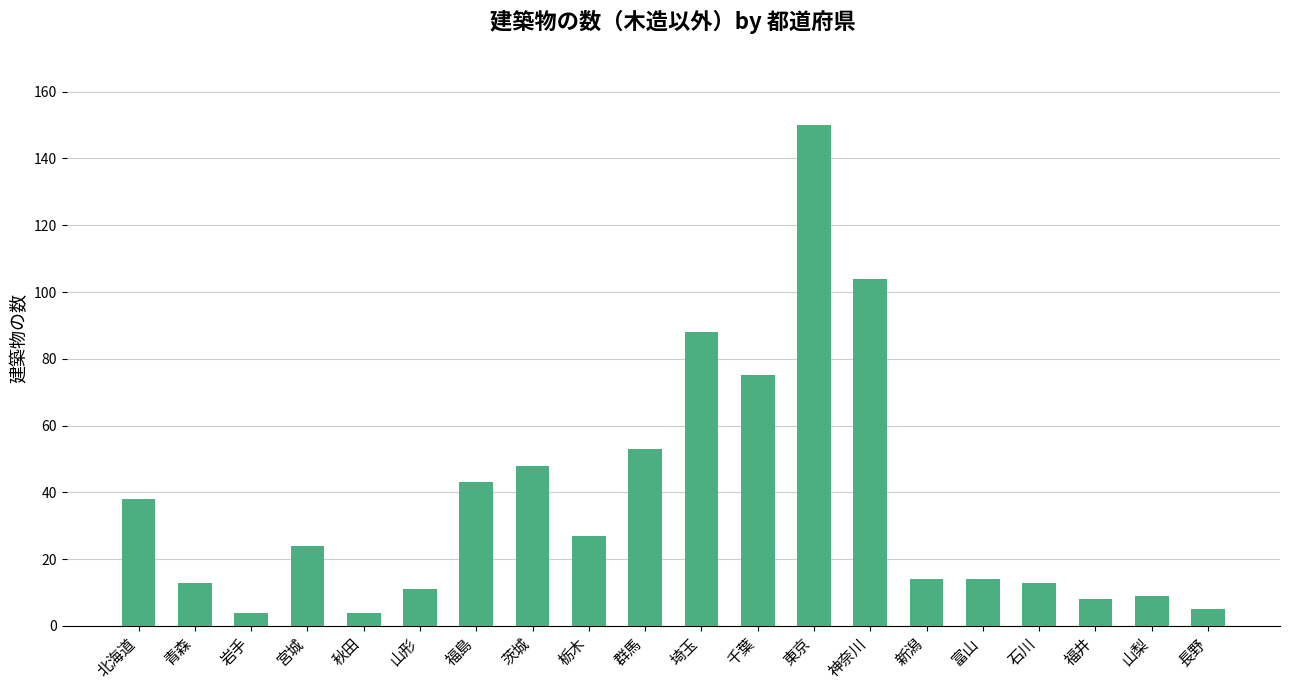

Reading right to left, what are all the values shown in this chart?

5	9	8	13	14	14	104	150	75	88	53	27	48	43	11	4	24	4	13	38